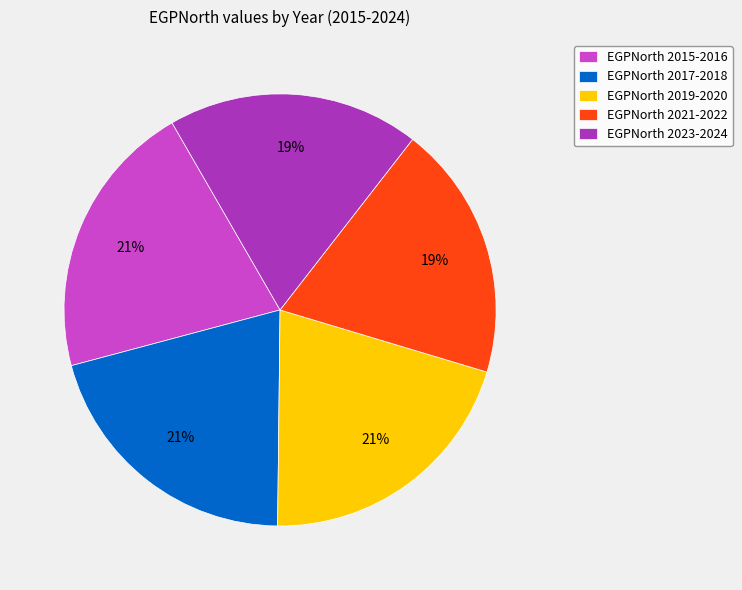

Does any single category account for the majority?

No